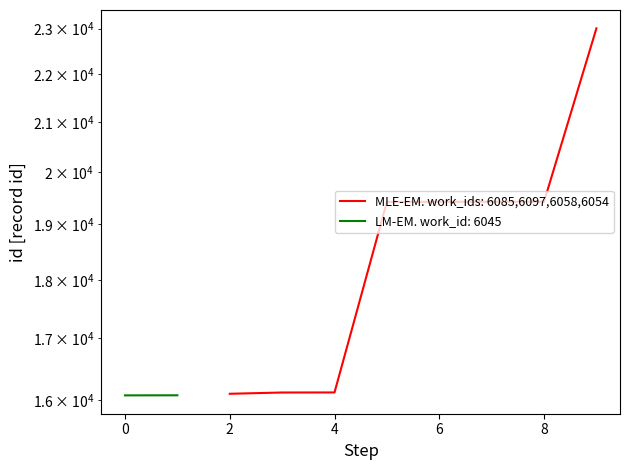

What is the minimum value shown in the chart?

16105